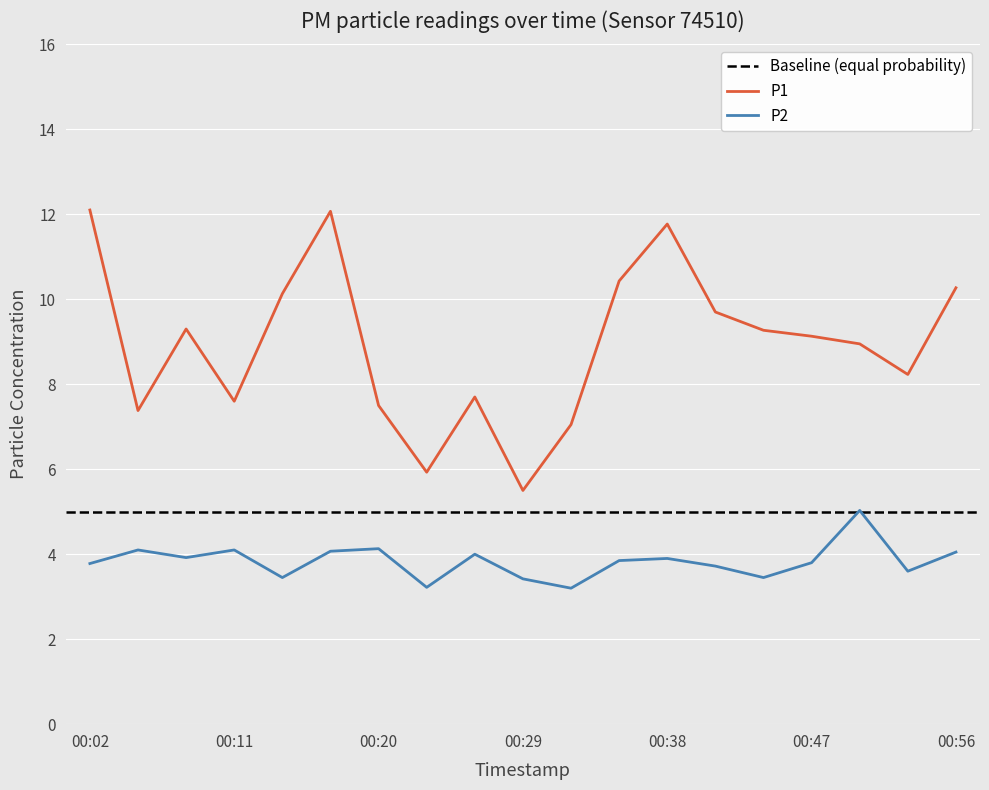

Which has a higher value, 00:35 or 00:08?

00:35